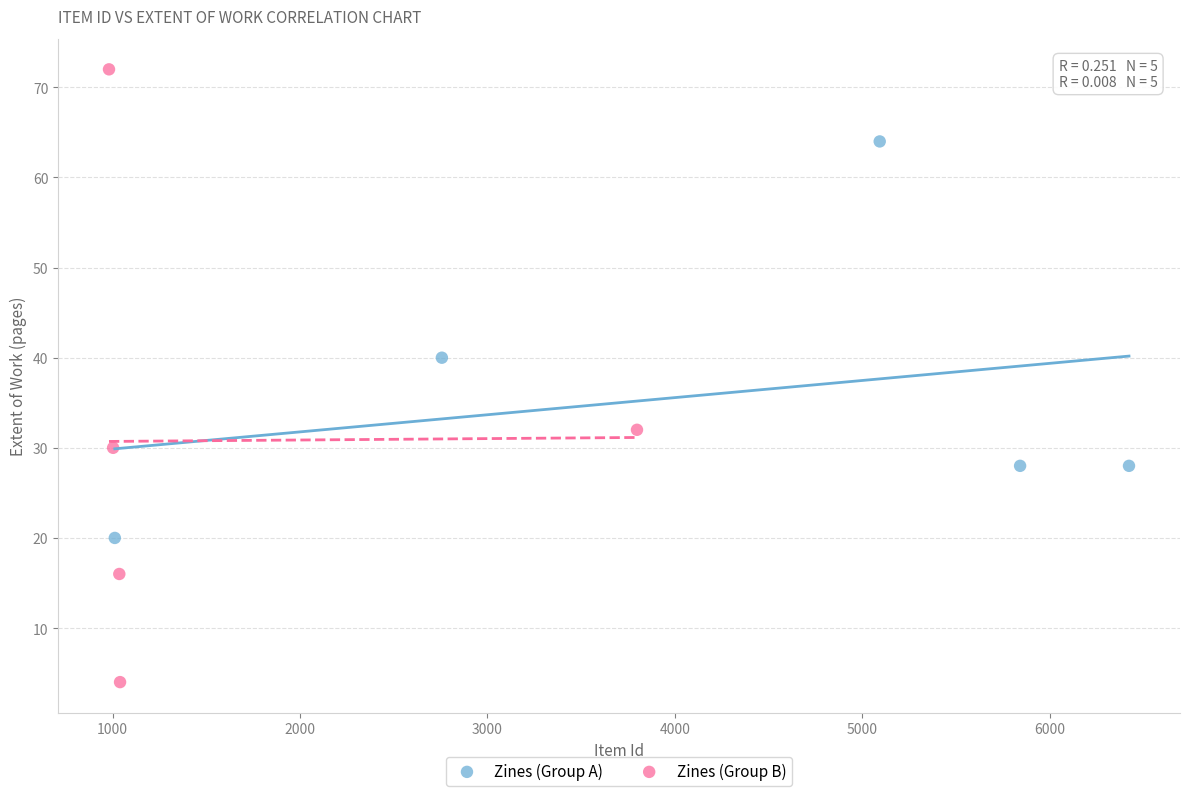

Which series contains the highest Y value?

Zines (Group B)